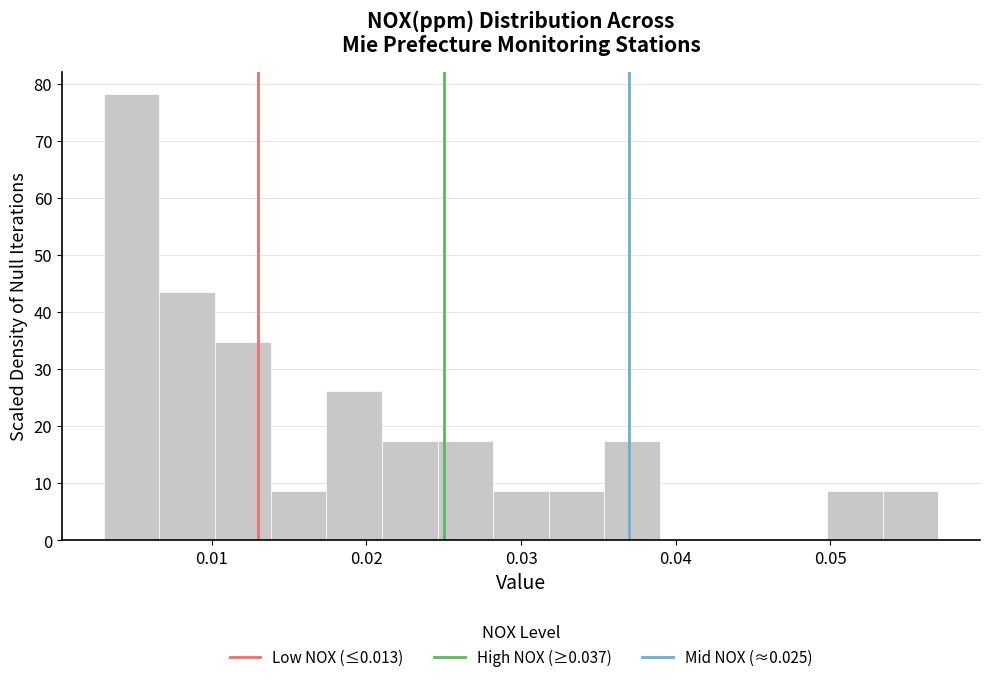

Around what value on the x-axis is the tallest bar? Give the approximate position of its centre, as read against the axis.

0.005